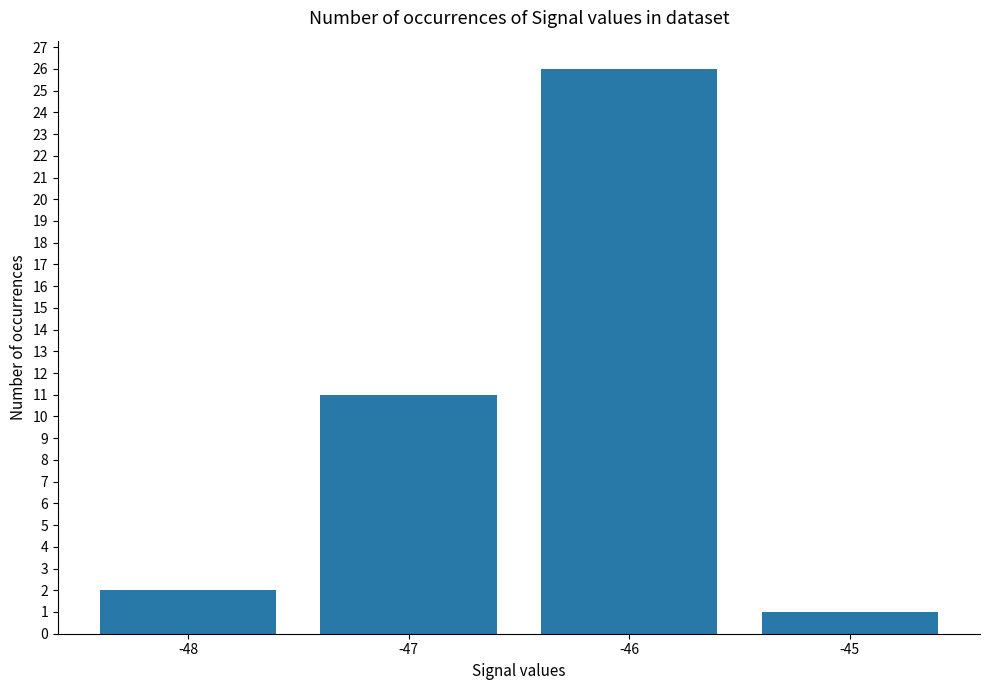

What is the value of the 4th bar from the left?

1